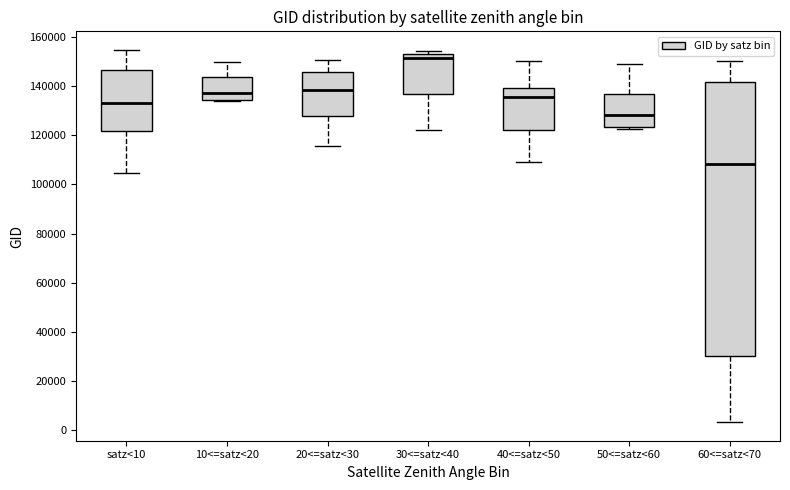

Reading left to right, transcribe this box plot: for each box, give where its median line is, the range the box spans, and where its two whiskers end, as read against the y-axis. The values are not printed on the chart, so give them approximately, as read against the axis.

satz<10: median 134000, box 122000 to 146000, whiskers 104000 to 154000
10<=satz<20: median 138000, box 134000 to 144000, whiskers 134000 to 150000
20<=satz<30: median 138000, box 128000 to 146000, whiskers 116000 to 150000
30<=satz<40: median 152000 (just below the box's upper edge), box 136000 to 152000, whiskers 122000 to 154000
40<=satz<50: median 136000, box 122000 to 140000, whiskers 110000 to 150000
50<=satz<60: median 128000, box 124000 to 136000, whiskers 122000 to 148000
60<=satz<70: median 108000, box 30000 to 142000, whiskers 4000 to 150000